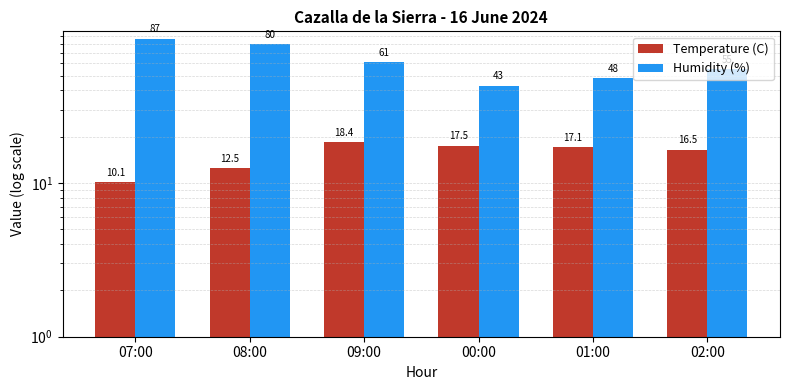

How many data points in Temperature (C) are less than 17?

3